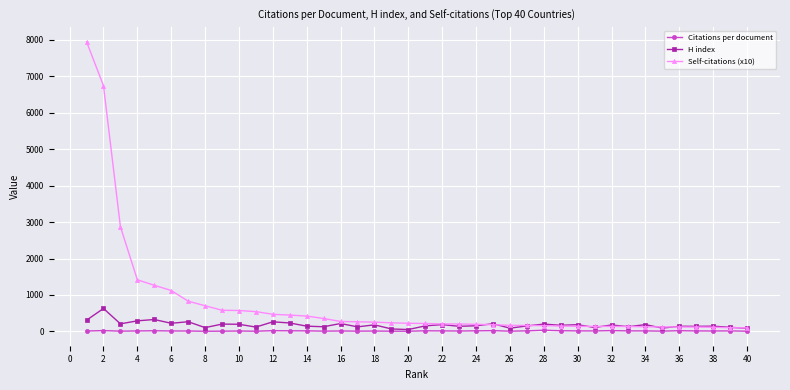

What is the sum of all Citations per document values?

526.8